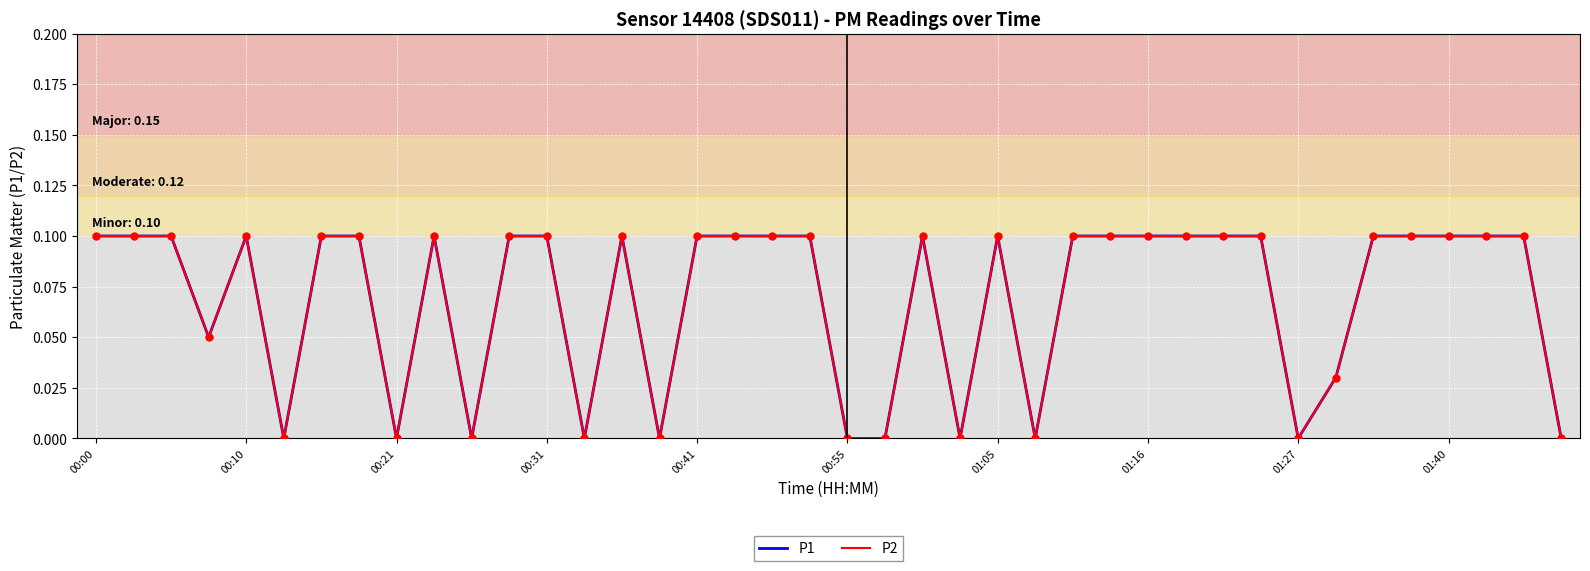

Does the chart display data point markers on the line(s)?

No